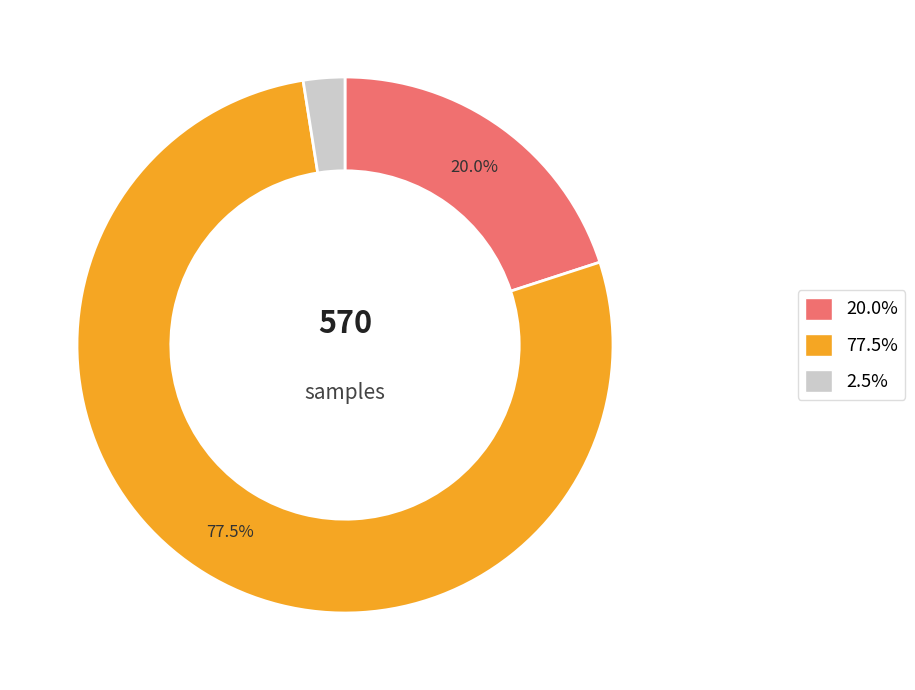

Is there any slice that represents more than half of the pie?

Yes